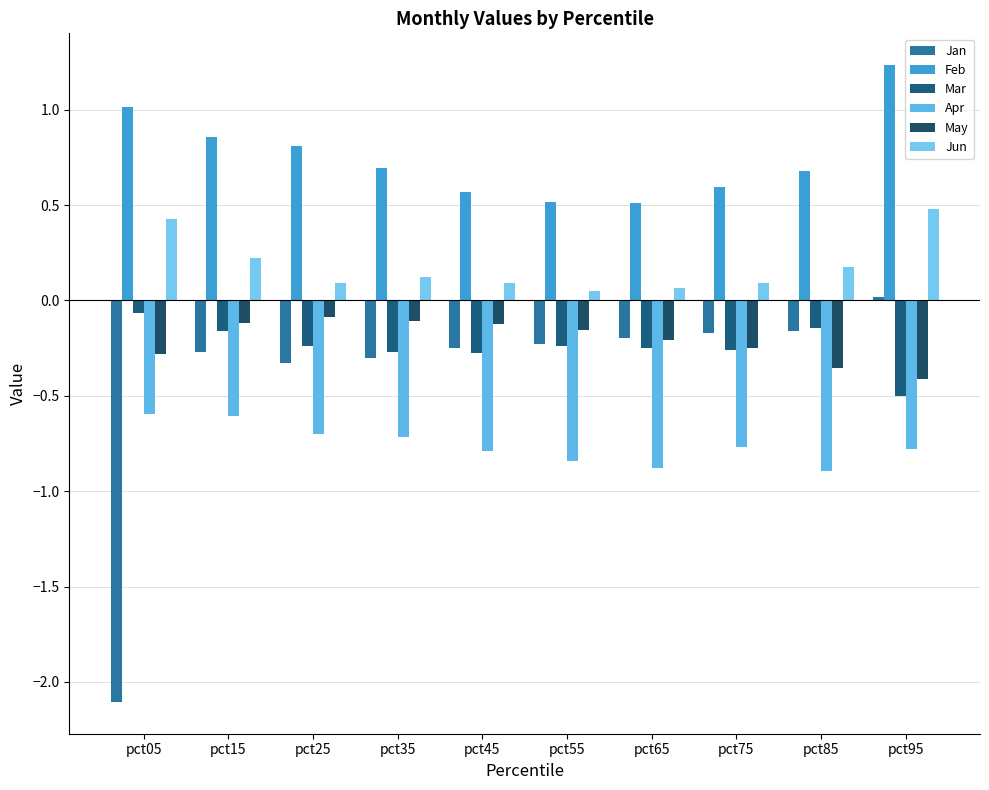

Which series changed the most between pct25 and pct65?

Feb